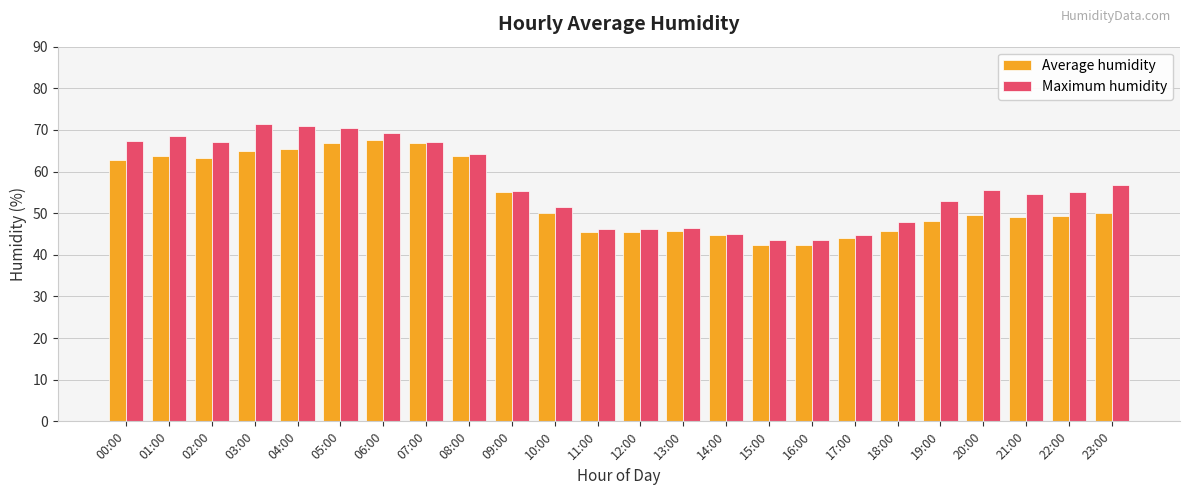

Is it true that Average humidity equals 72.5 at 23:00?

False